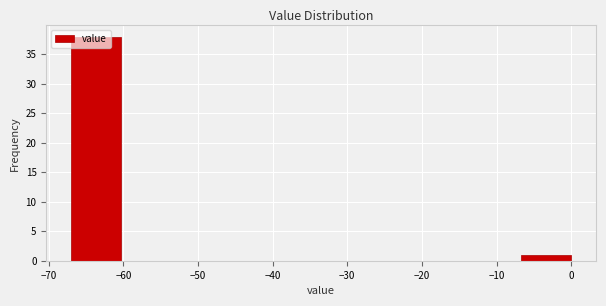

Reading left to right, transcribe this chart: for each bar, give the range it covers on the x-axis and its height. Neither the bar edges nor the heights are printed on the chart, so give them approximately, as read against the axes.

-67.0 to -60.3: 38
-60.3 to -53.6: 0
-53.6 to -46.9: 0
-46.9 to -40.2: 0
-40.2 to -33.5: 0
-33.5 to -26.8: 0
-26.8 to -20.1: 0
-20.1 to -13.4: 0
-13.4 to -6.7: 0
-6.7 to 0.0: 1